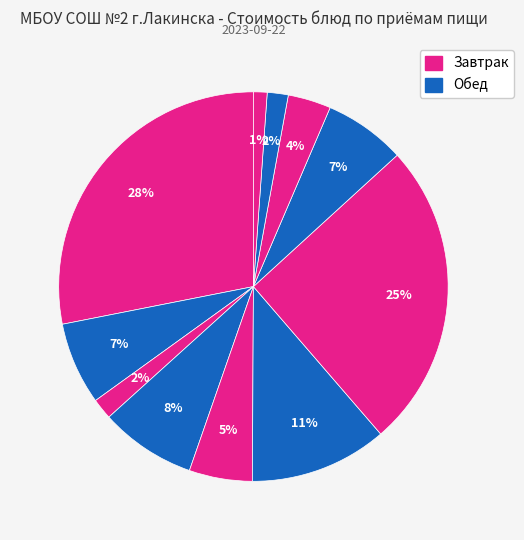

Count the number of slices in the pie.

11